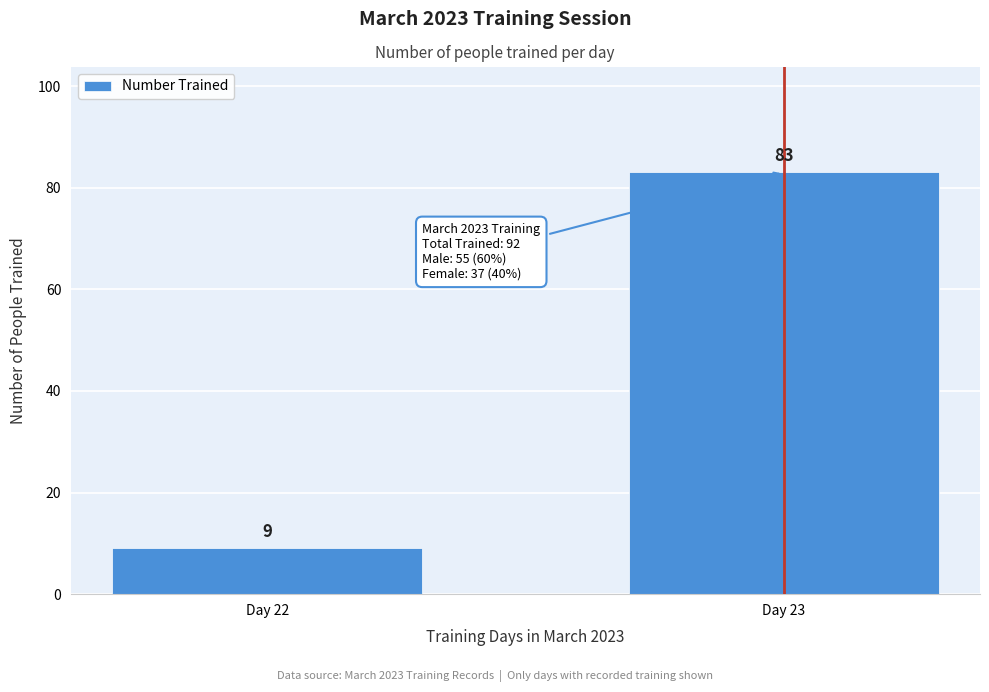

Reading right to left, list all the values displayed in this chart.

83	9